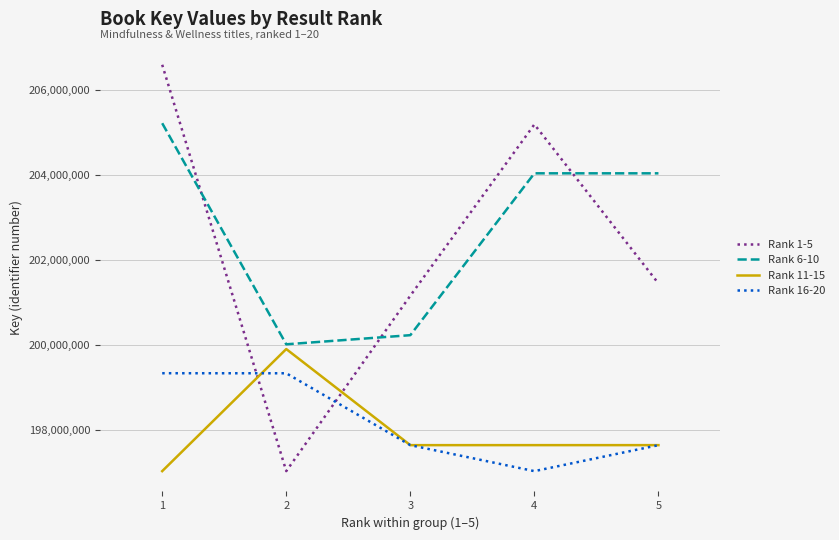

How many intersections are there between Rank 16-20 and Rank 1-5?

2